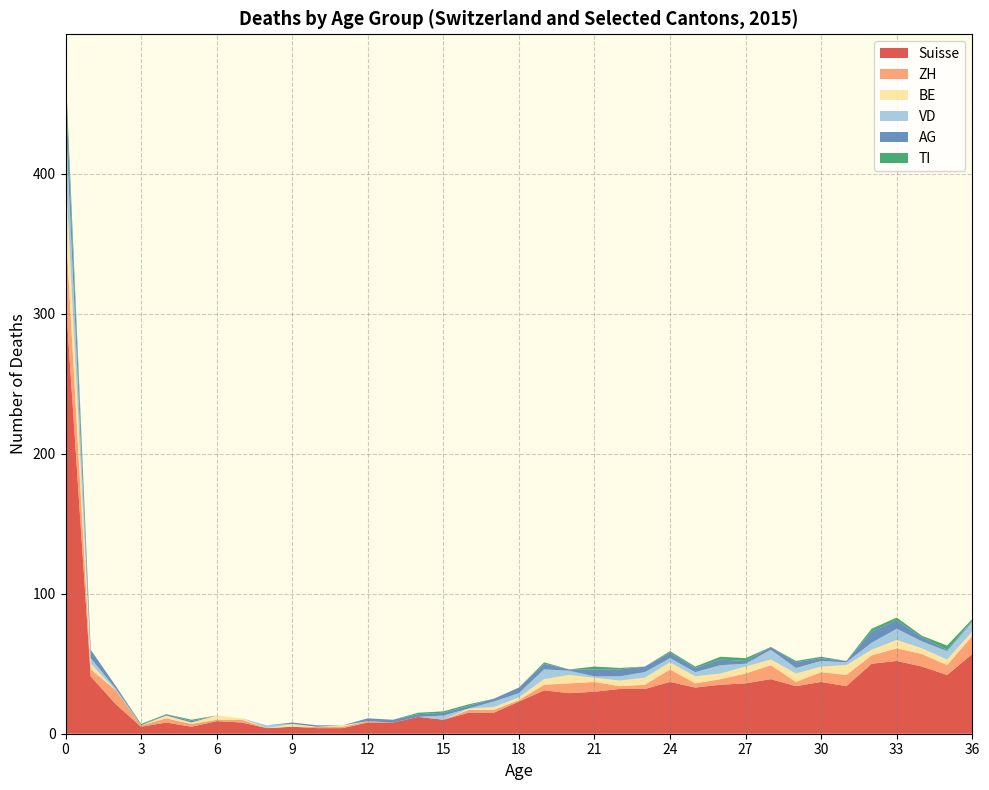

Reading left to right, extract all data points from this chart.

Suisse: 0=312	1=41	2=21	3=5	4=8	5=5	6=9	7=8	8=4	9=5	10=4	11=4	12=8	13=8	14=12	15=10	16=15	17=15	18=23	19=31	20=29	21=30	22=32	23=32	24=37	25=33	26=35	27=36	28=39	29=34	30=37	31=34	32=50	33=52	34=48	35=42	36=57
ZH: 0=52	1=5	2=10	3=1	4=3	5=2	6=1	7=2	8=0	9=0	10=1	11=1	12=1	13=0	14=0	15=0	16=2	17=2	18=1	19=4	20=7	21=7	22=2	23=3	24=9	25=3	26=4	27=7	28=10	29=3	30=7	31=8	32=6	33=9	34=9	35=7	36=13
BE: 0=39	1=4	2=0	3=0	4=2	5=1	6=3	7=1	8=0	9=2	10=0	11=1	12=0	13=0	14=0	15=0	16=1	17=2	18=2	19=4	20=6	21=3	22=4	23=5	24=5	25=5	26=4	27=5	28=4	29=6	30=4	31=7	32=4	33=6	34=4	35=4	36=3
VD: 0=38	1=4	2=1	3=0	4=0	5=0	6=0	7=0	8=2	9=0	10=0	11=0	12=0	13=0	14=0	15=3	16=0	17=4	18=3	19=7	20=3	21=1	22=3	23=4	24=3	25=3	26=6	27=2	28=7	29=4	30=4	31=2	32=5	33=8	34=5	35=6	36=7
AG: 0=23	1=6	2=2	3=0	4=1	5=1	6=0	7=0	8=0	9=1	10=1	11=0	12=2	13=2	14=2	15=2	16=2	17=2	18=4	19=4	20=1	21=5	22=5	23=4	24=4	25=3	26=4	27=2	28=2	29=4	30=2	31=1	32=8	33=6	34=3	35=1	36=1
TI: 0=12	1=0	2=0	3=1	4=0	5=1	6=0	7=0	8=0	9=0	10=0	11=0	12=0	13=0	14=1	15=1	16=1	17=0	18=0	19=1	20=0	21=2	22=1	23=0	24=1	25=1	26=2	27=2	28=0	29=1	30=1	31=0	32=2	33=2	34=1	35=3	36=1